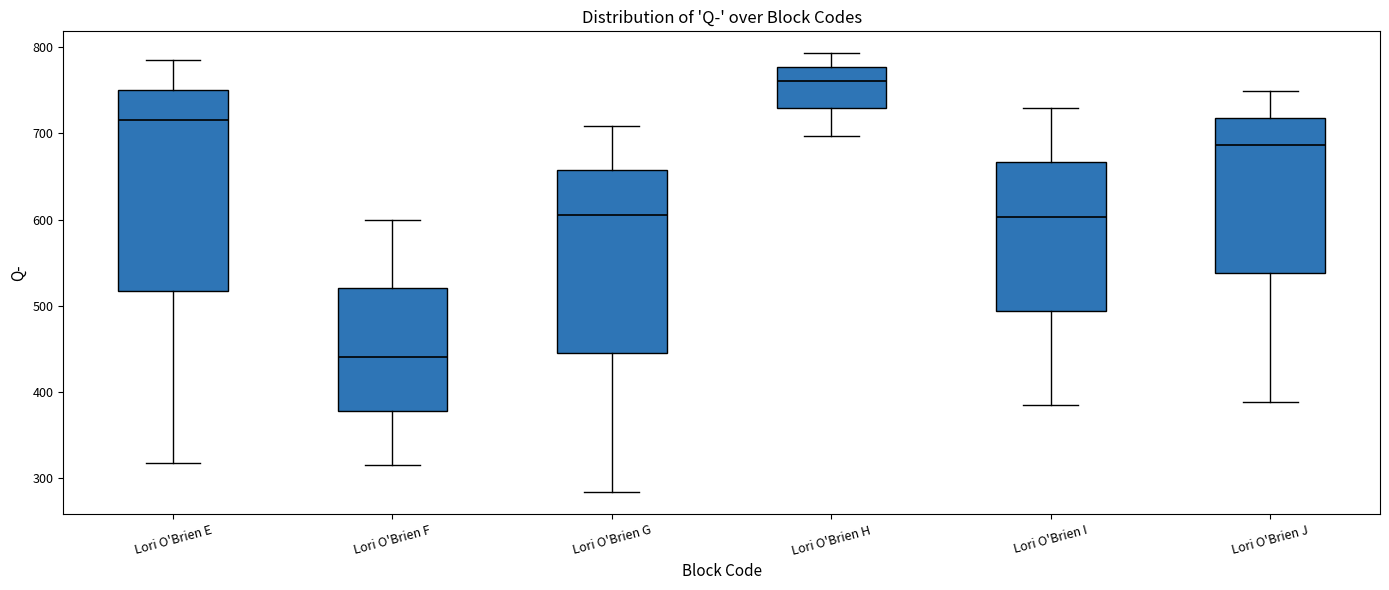

Reading left to right, transcribe this box plot: for each box, give where its median line is, the range the box spans, and where its two whiskers end, as read against the y-axis. The values are not printed on the chart, so give them approximately, as read against the axis.

Lori O'Brien E: median 720, box 520 to 750, whiskers 320 to 790
Lori O'Brien F: median 440, box 380 to 520, whiskers 320 to 600
Lori O'Brien G: median 610, box 450 to 660, whiskers 280 to 710
Lori O'Brien H: median 760, box 730 to 780, whiskers 700 to 790
Lori O'Brien I: median 600, box 490 to 670, whiskers 390 to 730
Lori O'Brien J: median 690, box 540 to 720, whiskers 390 to 750